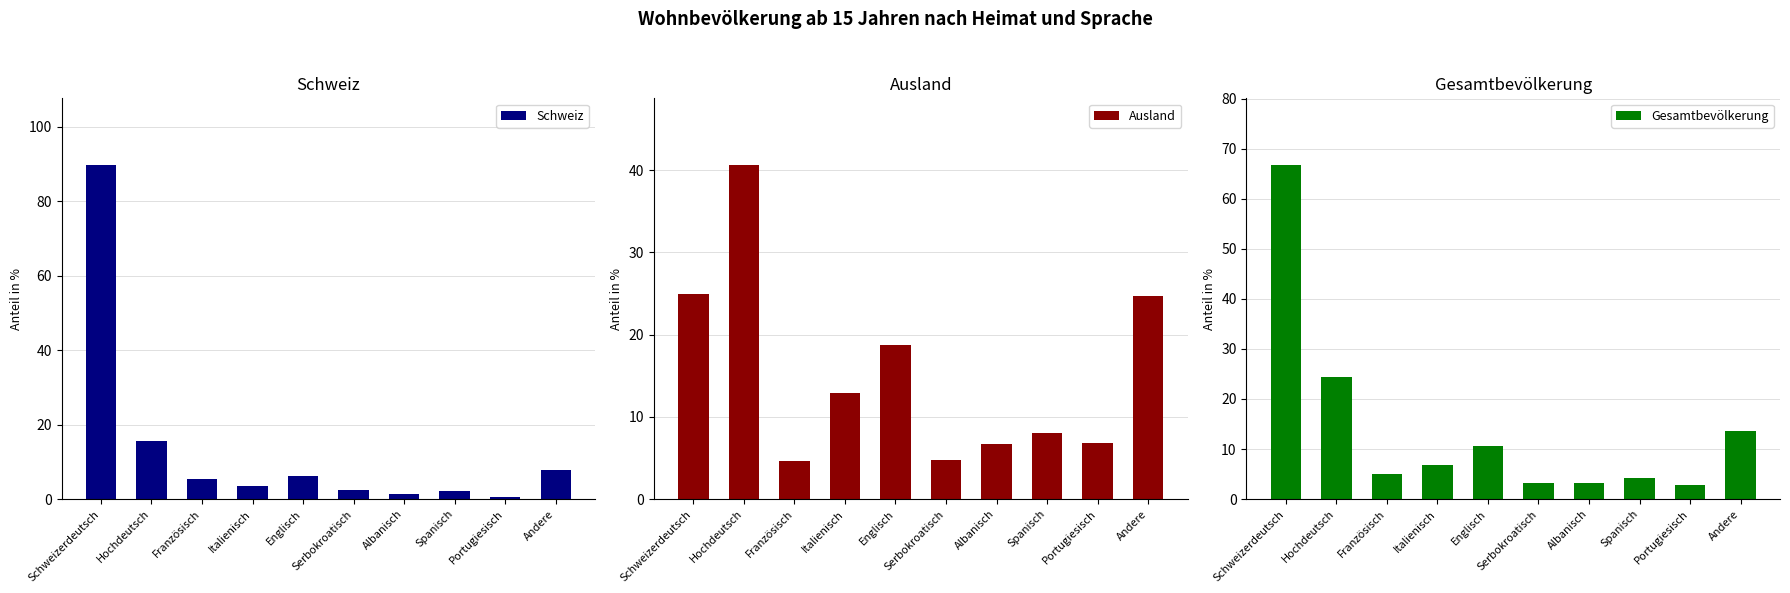

What is the greatest value displayed?

89.7